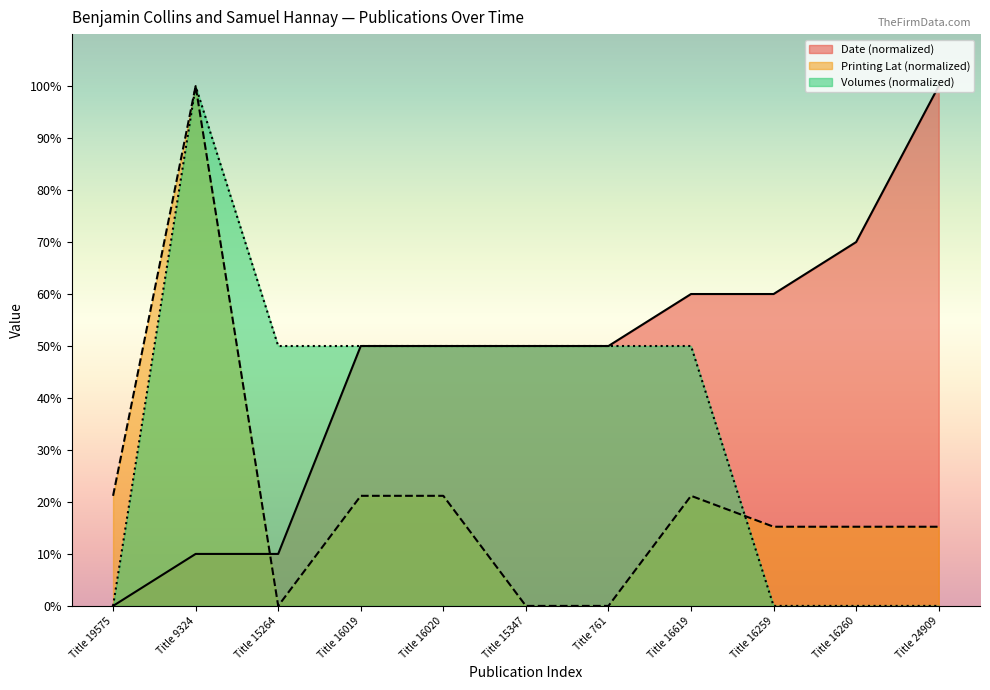

Reading right to left, transcribe all the data shown in this chart.

Date: 100.0	70.0	60.0	60.0	50.0	50.0	50.0	50.0	10.0	10.0	0.0
Printing Lat: 15.2	15.2	15.2	21.2	0.0	0.0	21.2	21.2	0.0	100.0	21.2
Volumes: 0.0	0.0	0.0	50.0	50.0	50.0	50.0	50.0	50.0	100.0	0.0